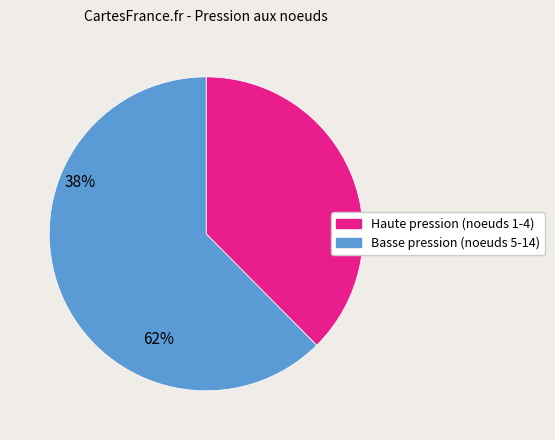

Is it true that Basse pression (noeuds 5-14) is 57% of the pie?

False